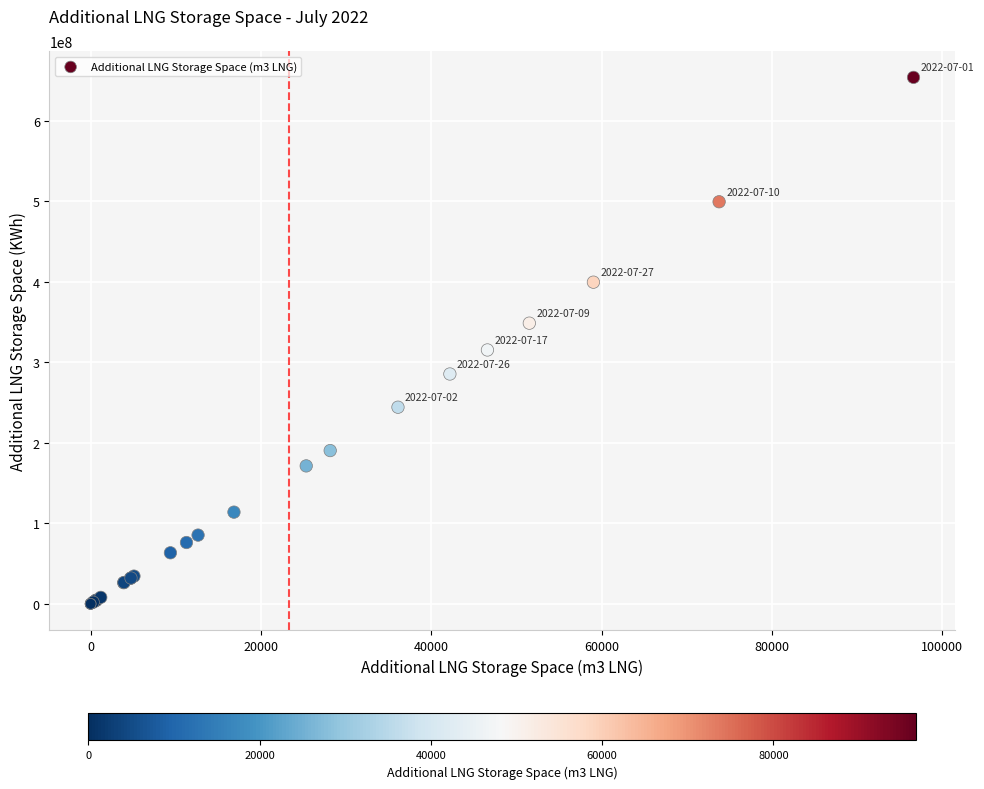

What Y value in the scatter plot is closest to 327038184?

315406649